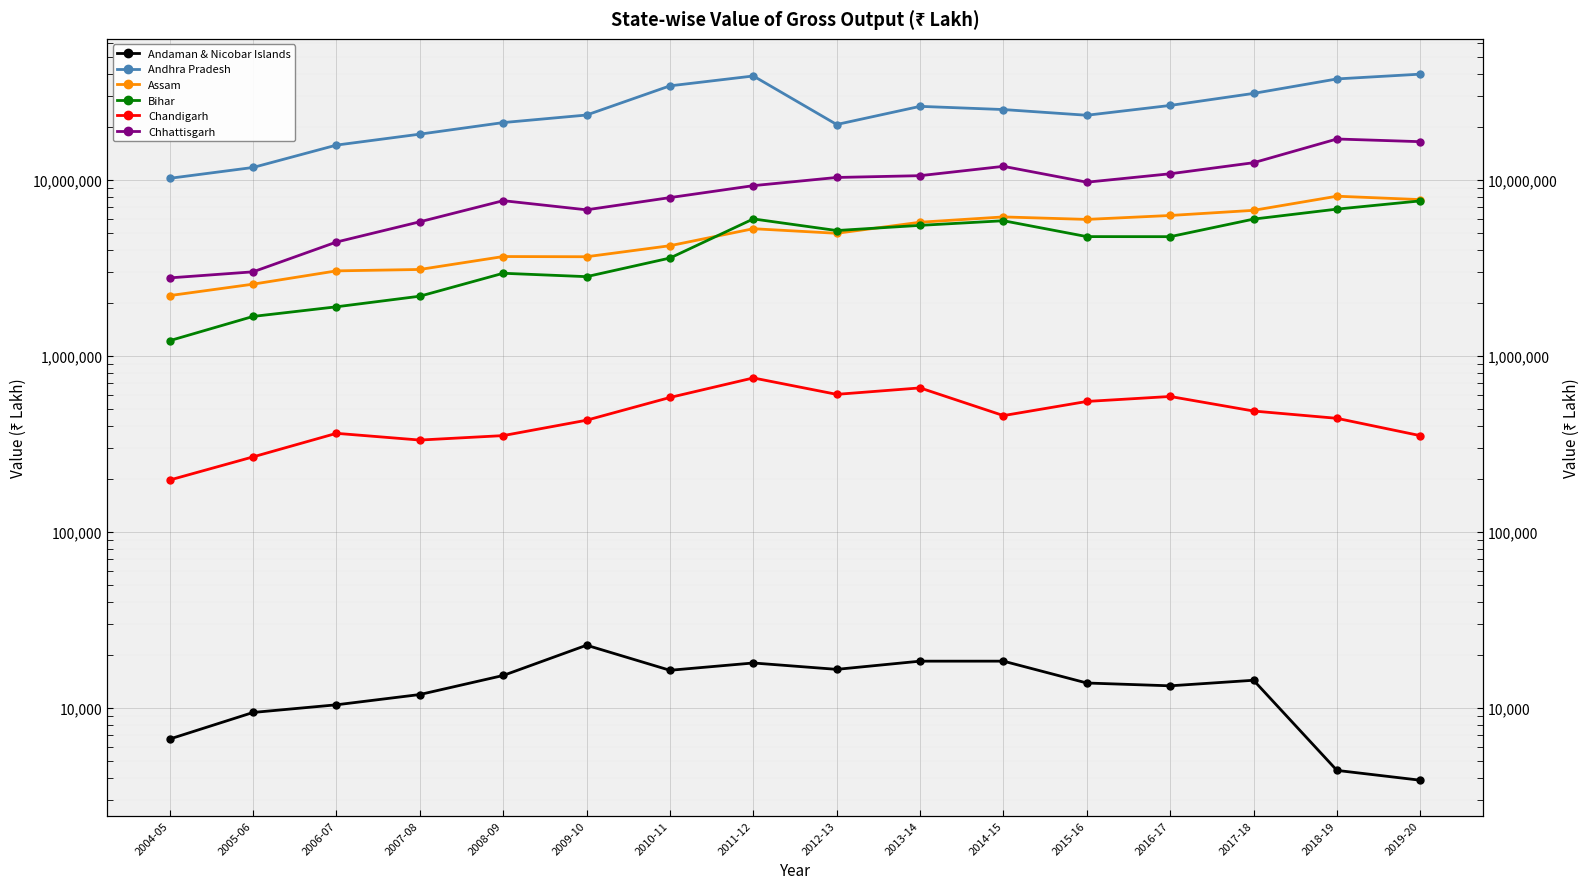

What position from the left is 2016-17?

13